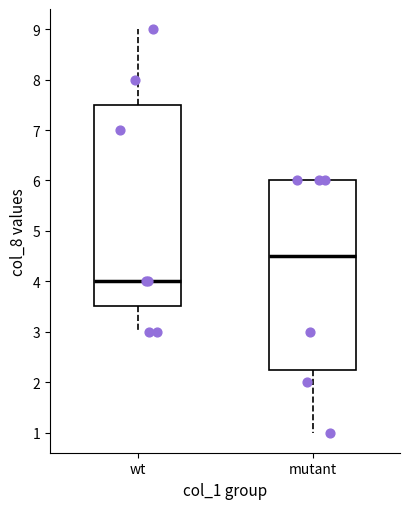

Comparing the boxes themselves (not the whiskers), which one is the tallest?

wt